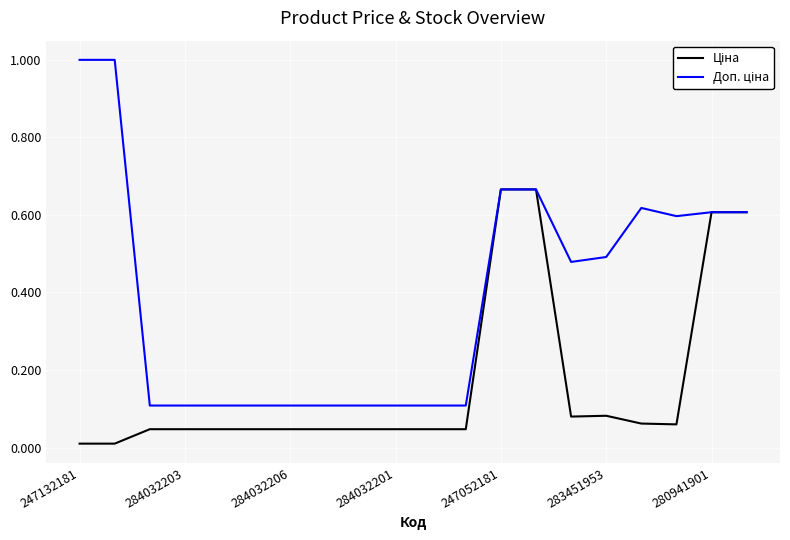

What is the maximum value shown in the chart?

1.0